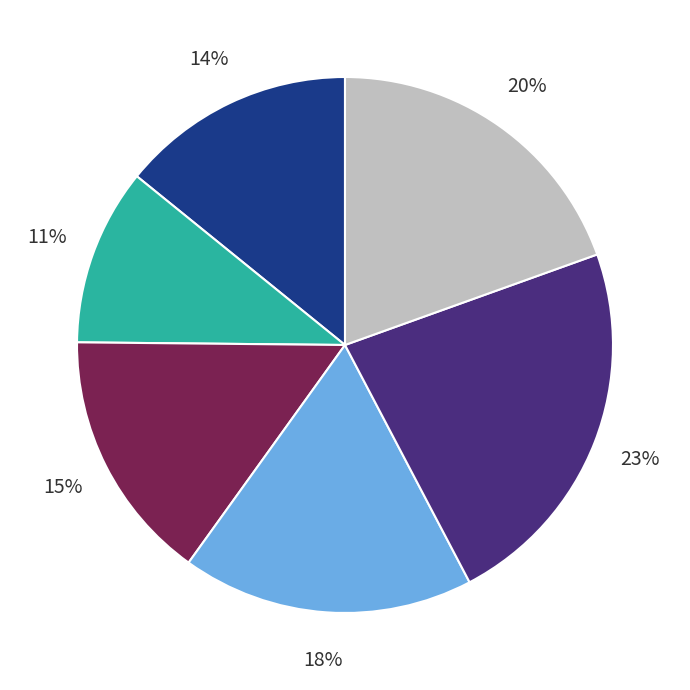

Is there any slice that represents more than half of the pie?

No